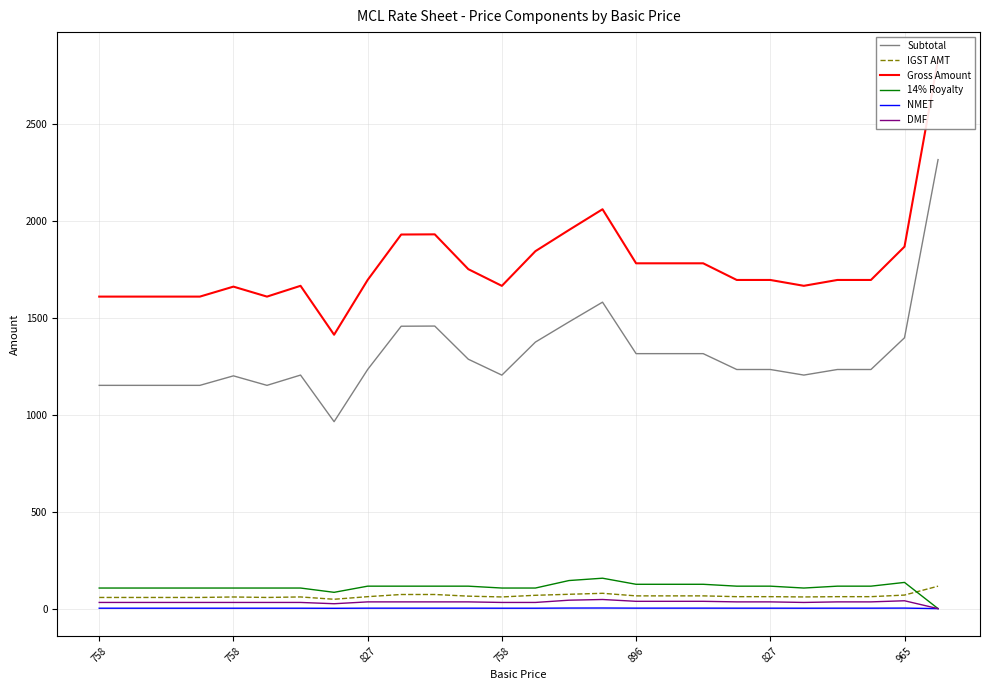

True or false: NMET and Gross Amount intersect in this chart.

False